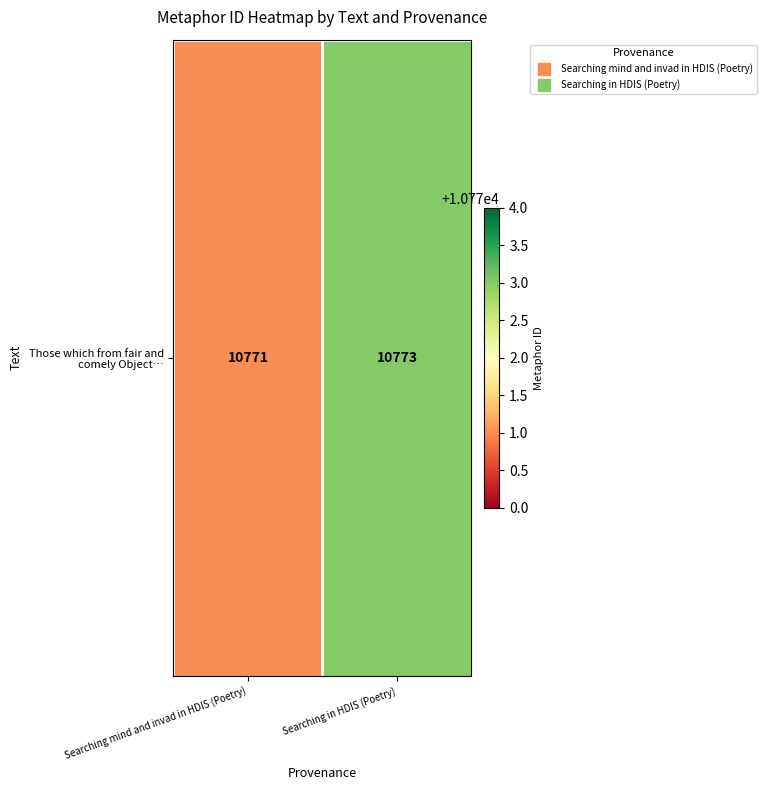

What is the change in value from Searching mind and invad in HDIS (Poetry) to Searching in HDIS (Poetry)?

+2